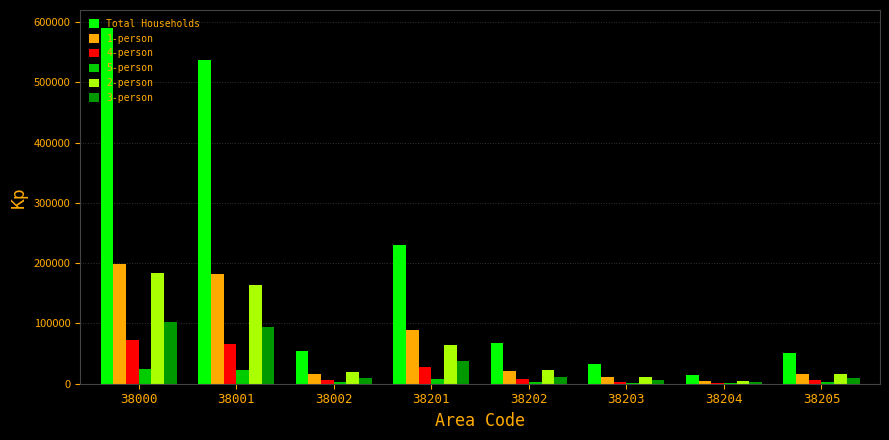

Which series has the largest total across all categories?

Total Households